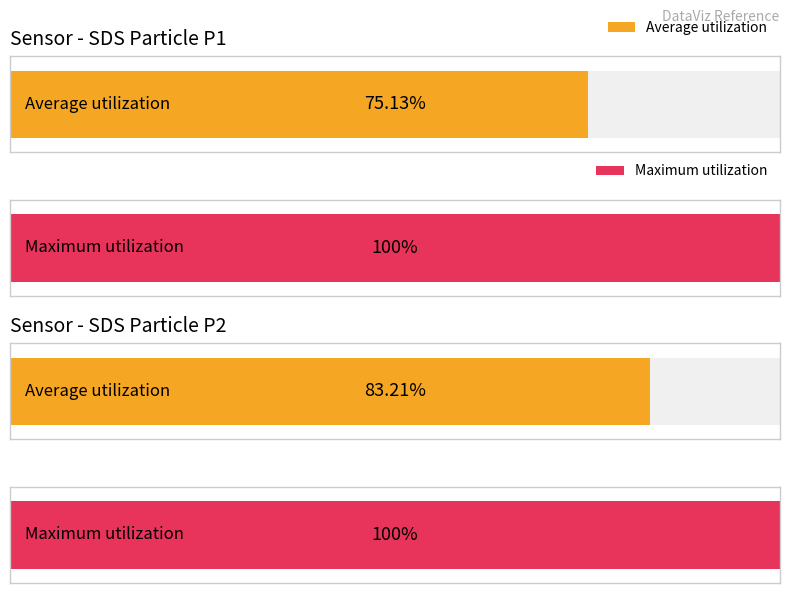

Which series has the largest range (max minus min)?

Average utilization